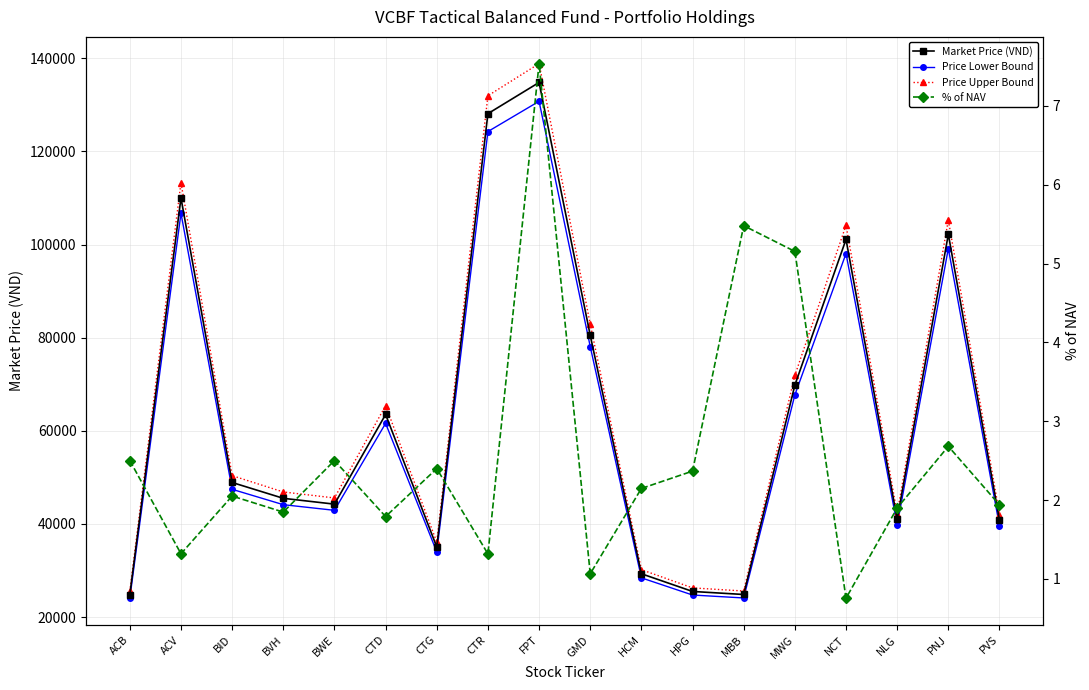

True or false: Price Lower Bound and Market Price (VND) intersect in this chart.

False